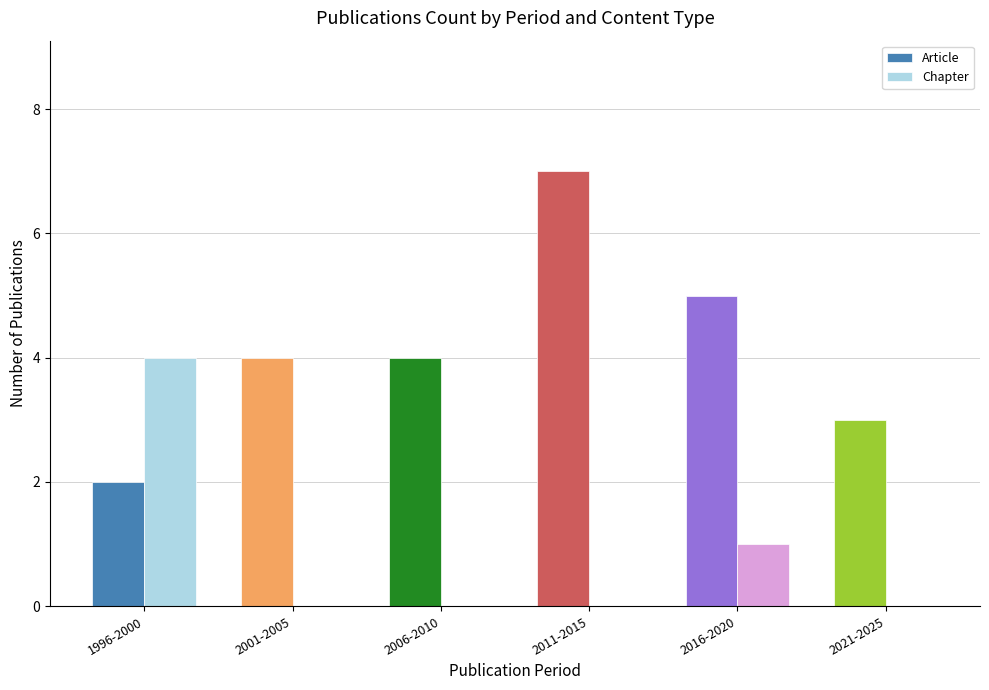

What is the highest value of the Article series?

7